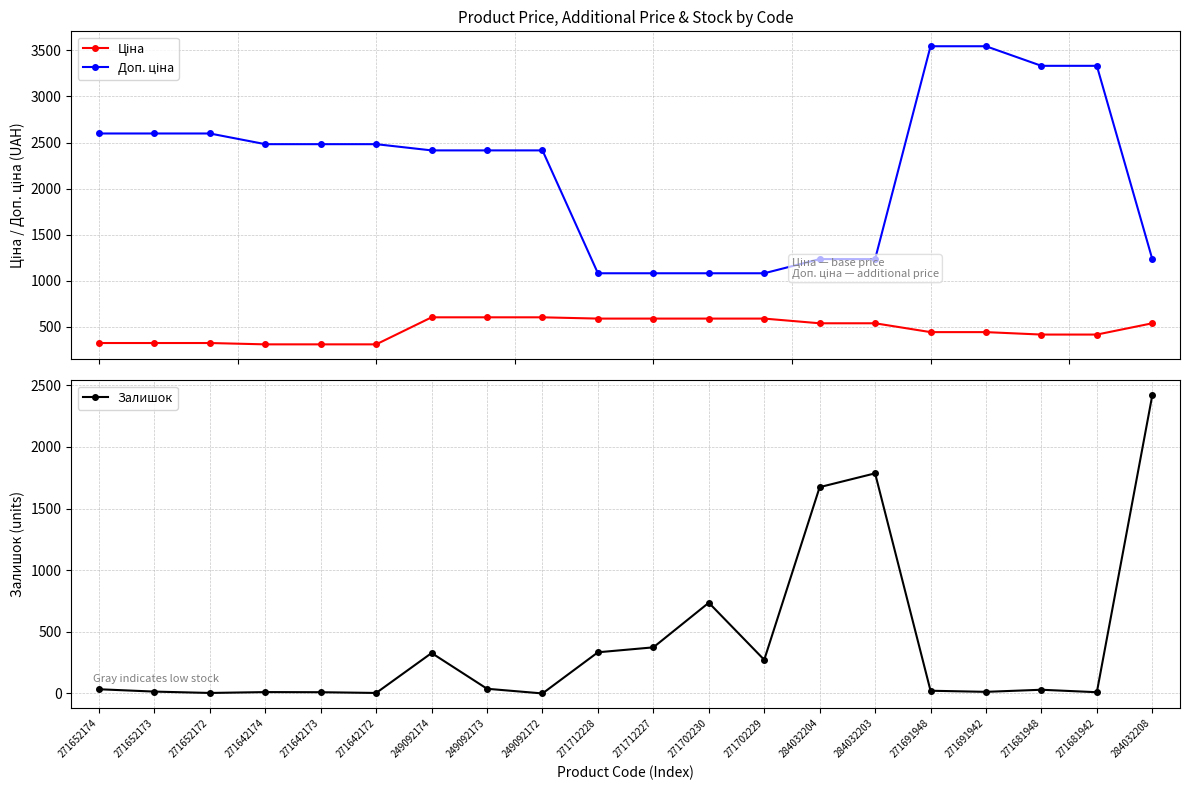

What is the greatest value displayed?

3545.0